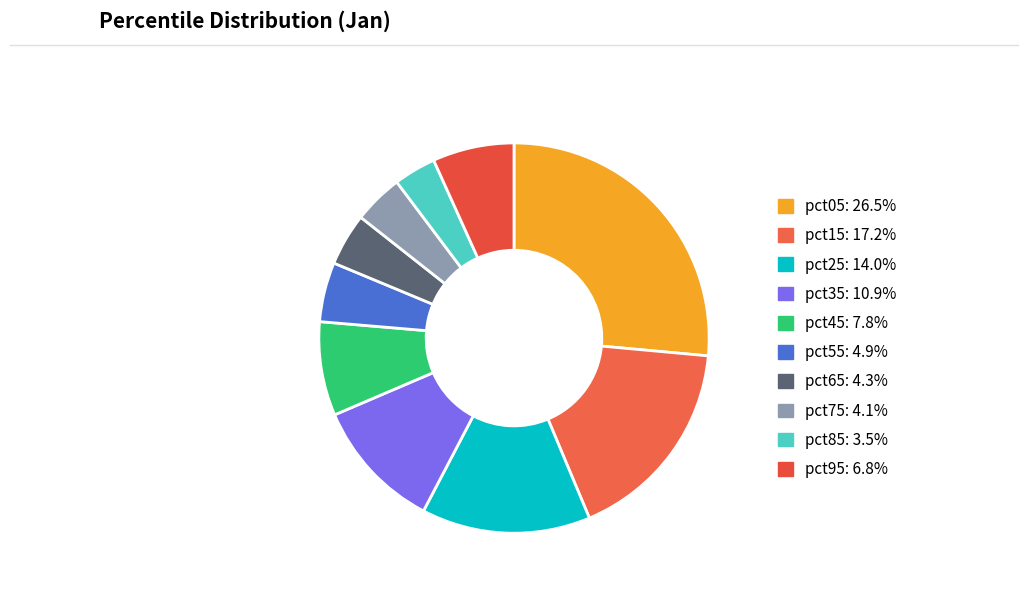

Rank the categories by value from highest to lowest.

pct05, pct15, pct25, pct35, pct45, pct95, pct55, pct65, pct75, pct85